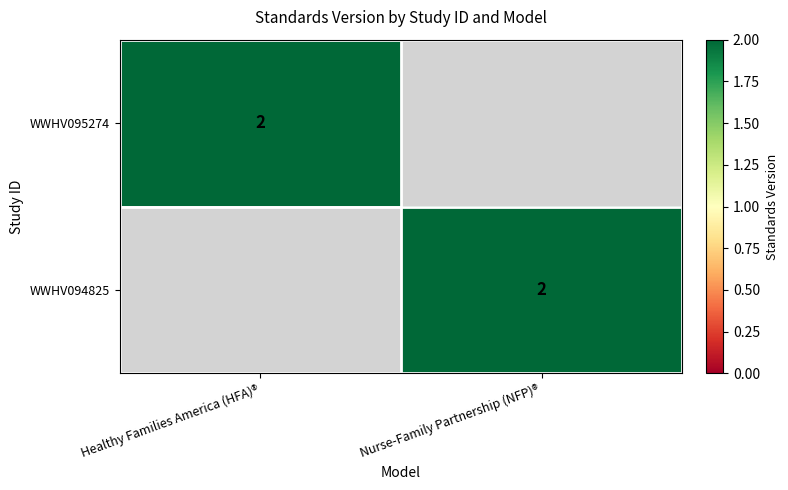

Which category has the lowest value across all series?

Nurse-Family Partnership (NFP)®